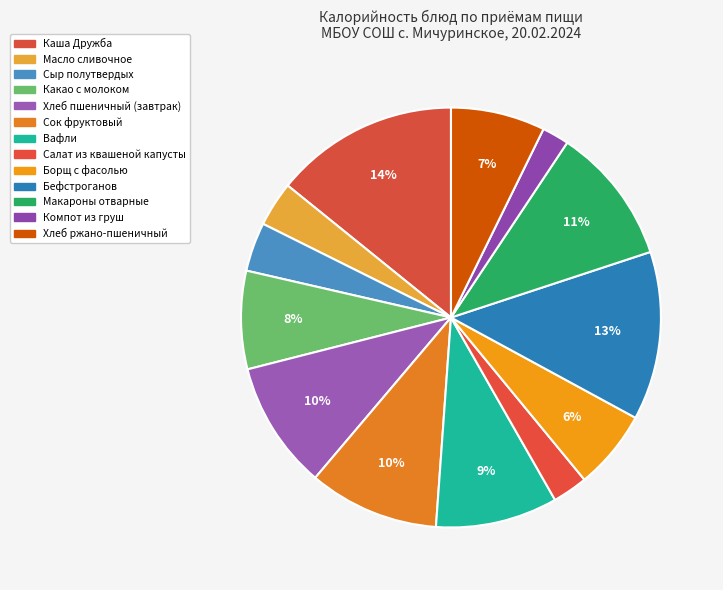

Combined, do Какао с молоком and Бефстроганов account for over 50%?

No